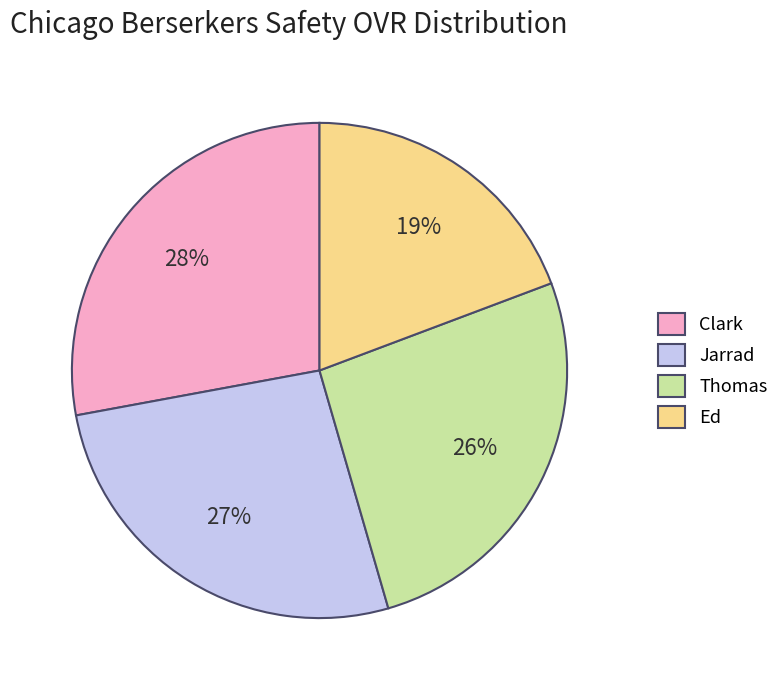

Combined, do Thomas and Ed account for over 50%?

No